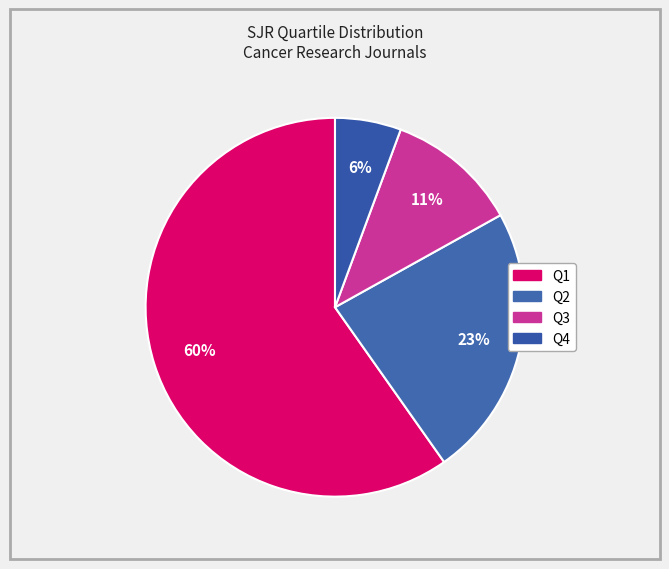

What is the total percentage of Q4 and Q3?

16.9%